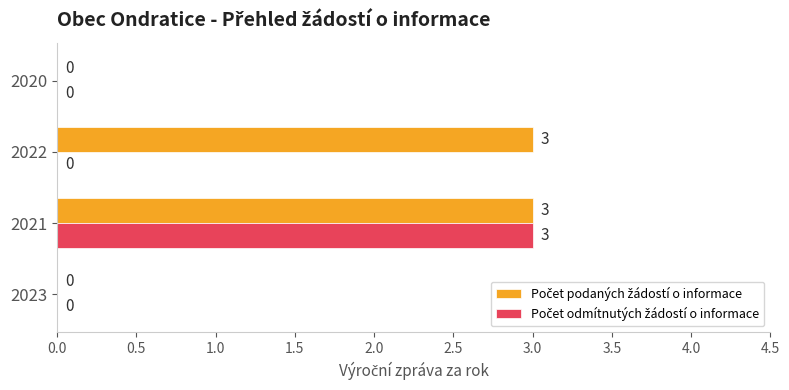

At which category is the sum across all series the highest?

2021